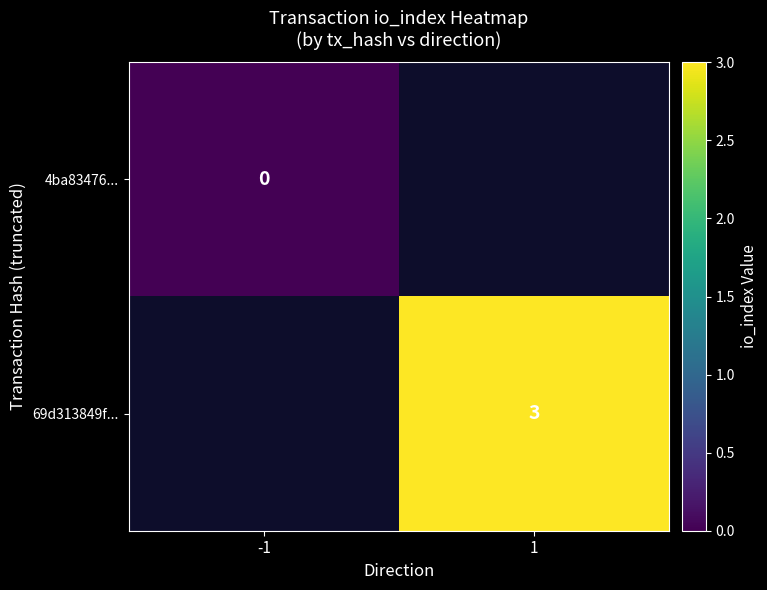

Count the number of data series in this chart.

2